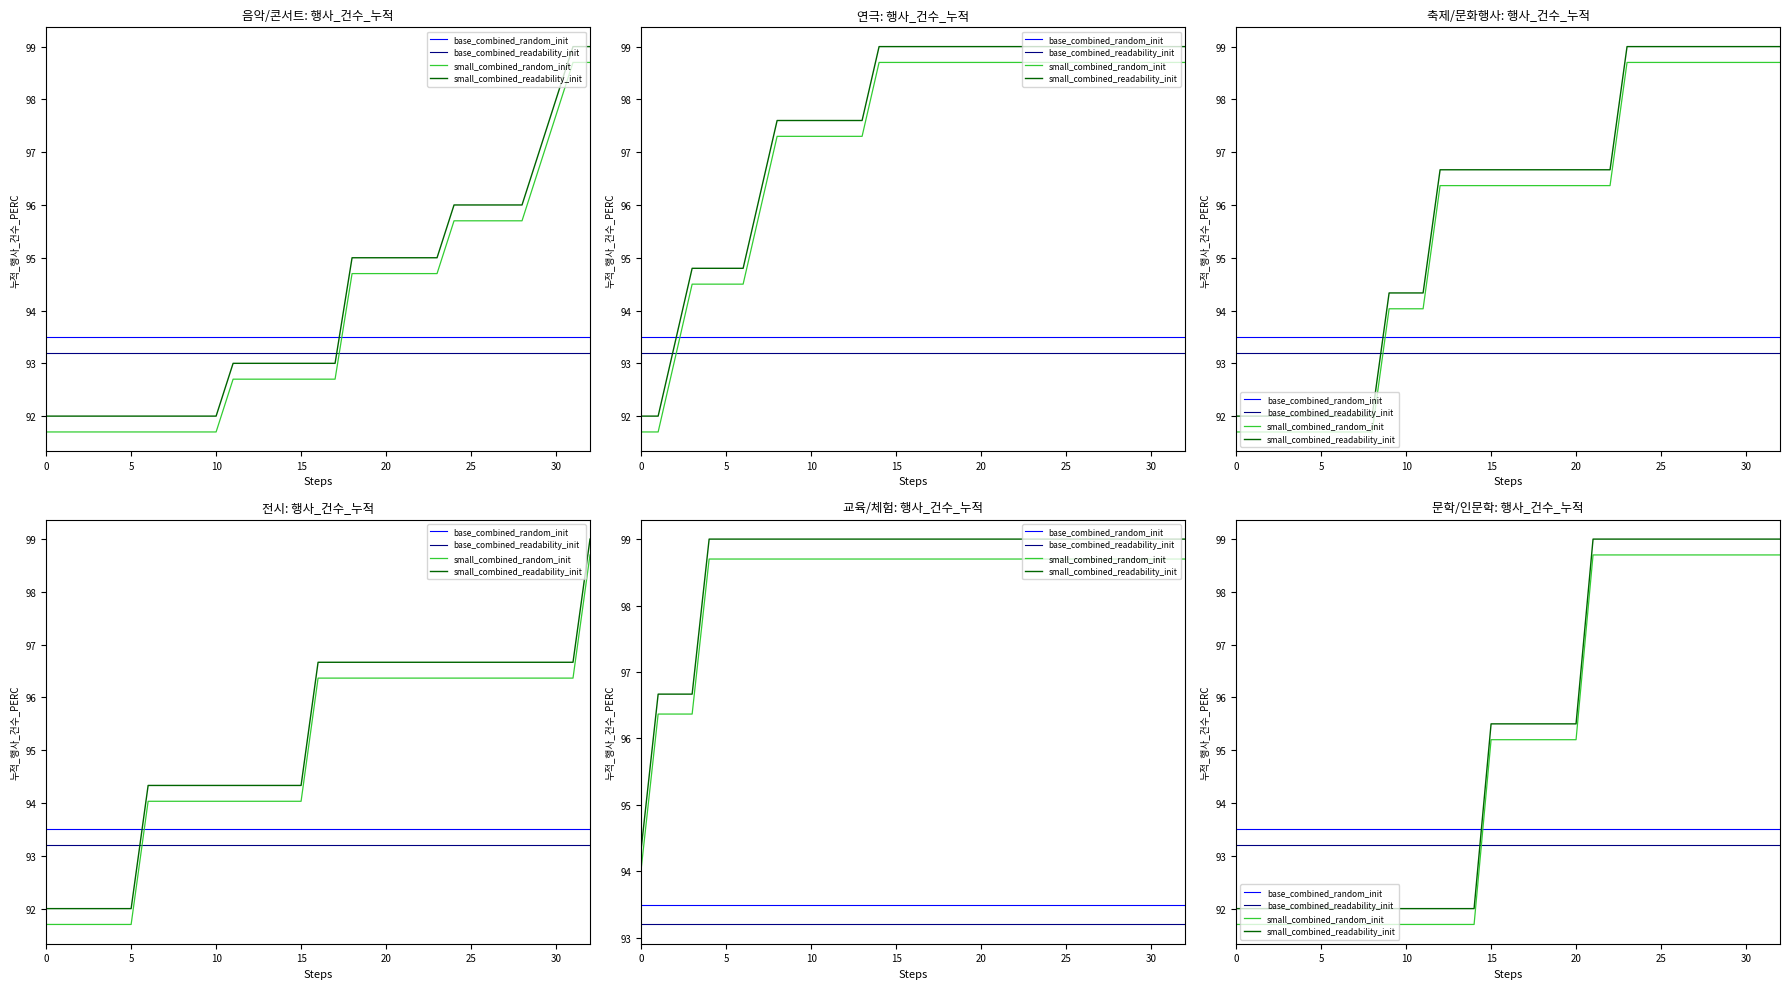

Between 25 and 28, which series saw the biggest shift?

base_combined_random_init